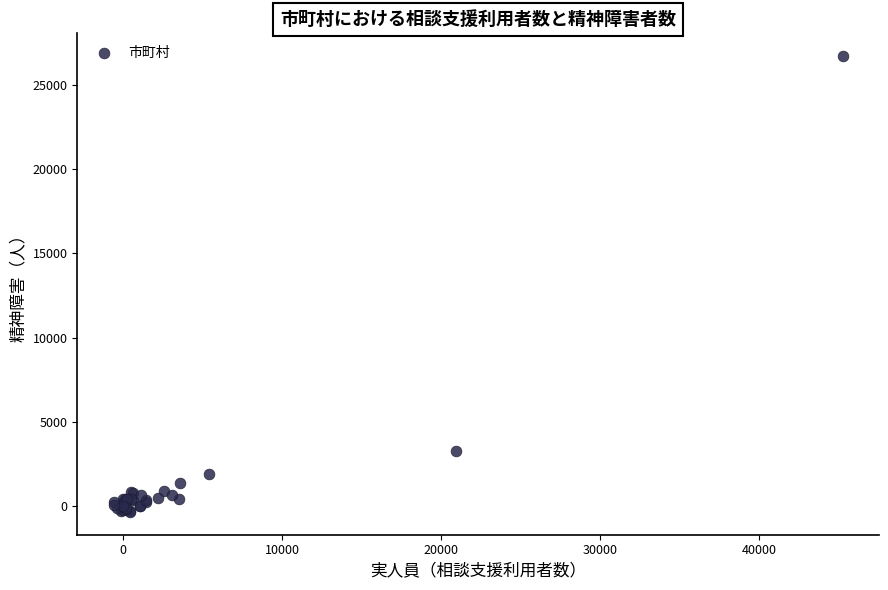

What Y value in the scatter plot is closest to 13179?

3240.9